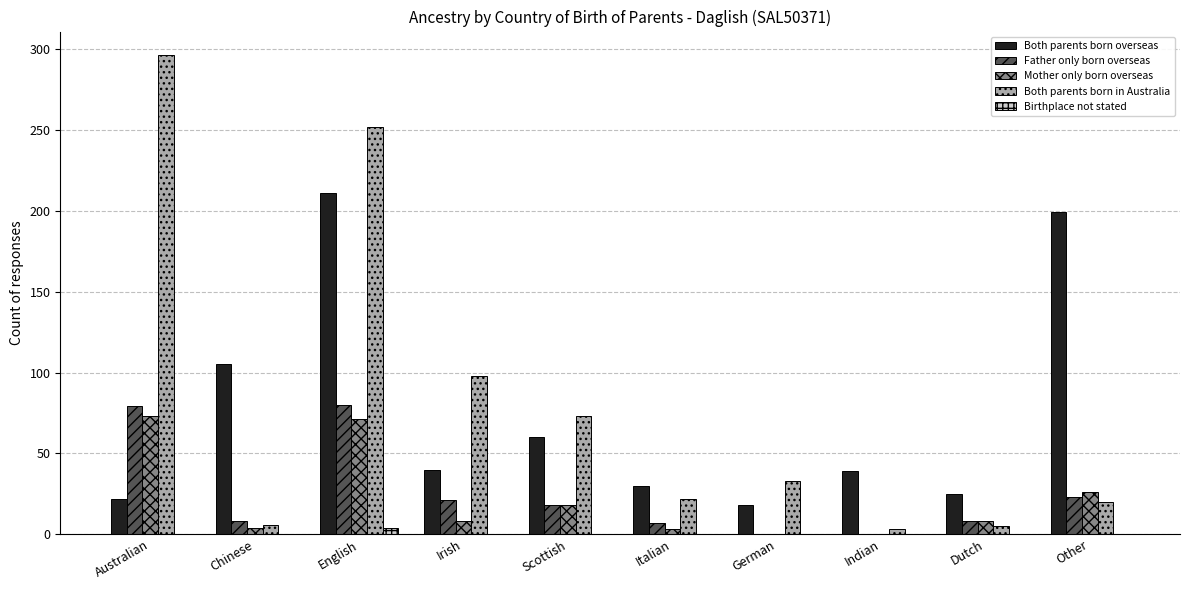

What is the spread (max minus min) of values at English?

248